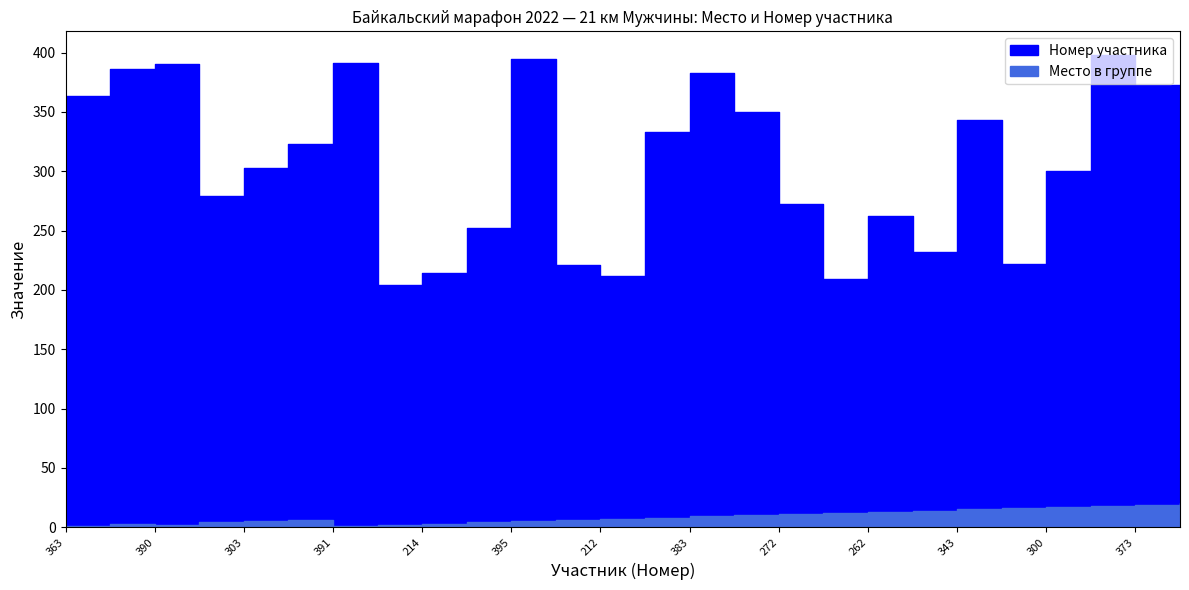

Which series has the largest range (max minus min)?

Номер участника